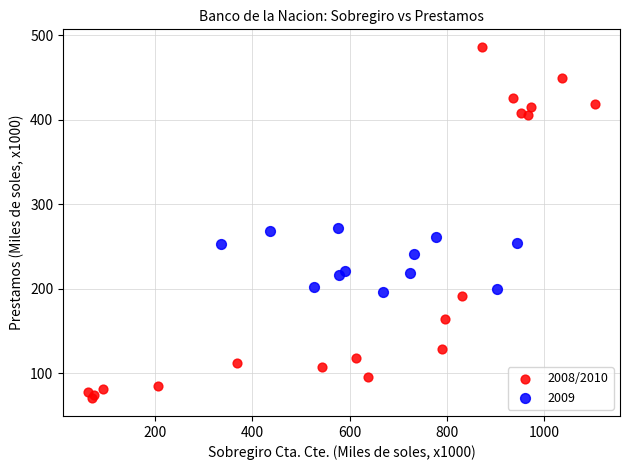

Which series reaches the minimum Y coordinate?

2008/2010